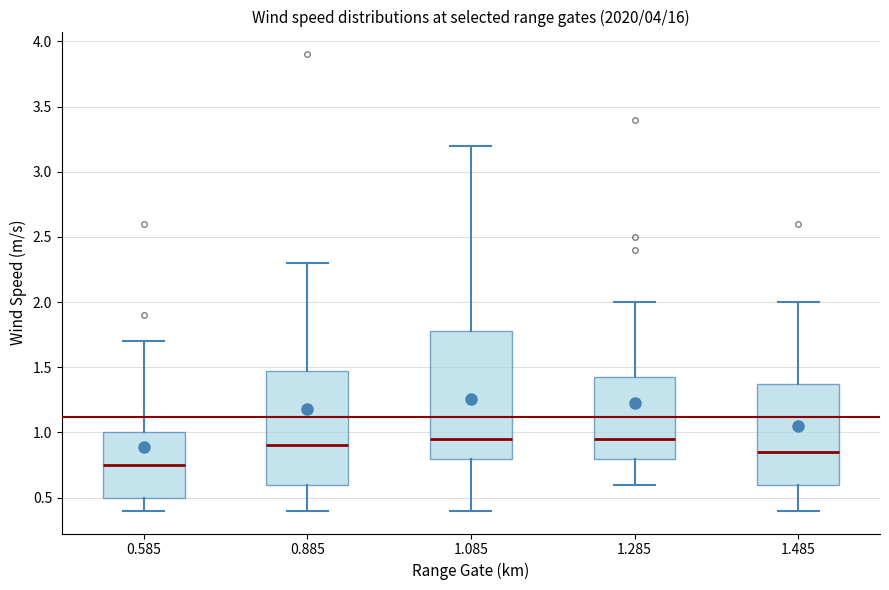

Where does the upper whisker of the box at x = 0.885 end on the y-axis? The values are not printed on the chart, so give them approximately, as read against the axis.

2.30